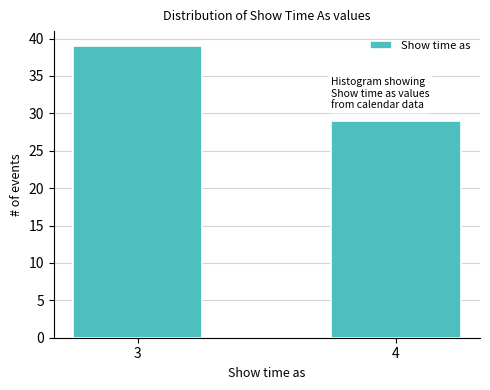

Reading left to right, what are all the values shown in this chart?

39	29